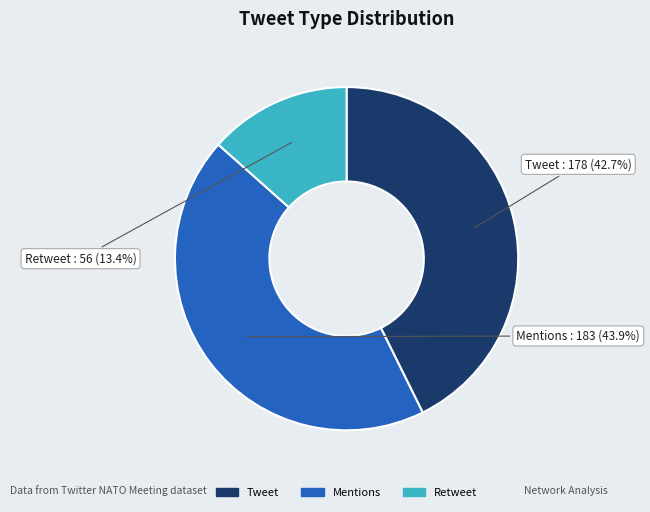

To the nearest percent, what is the average slice percentage?

33%